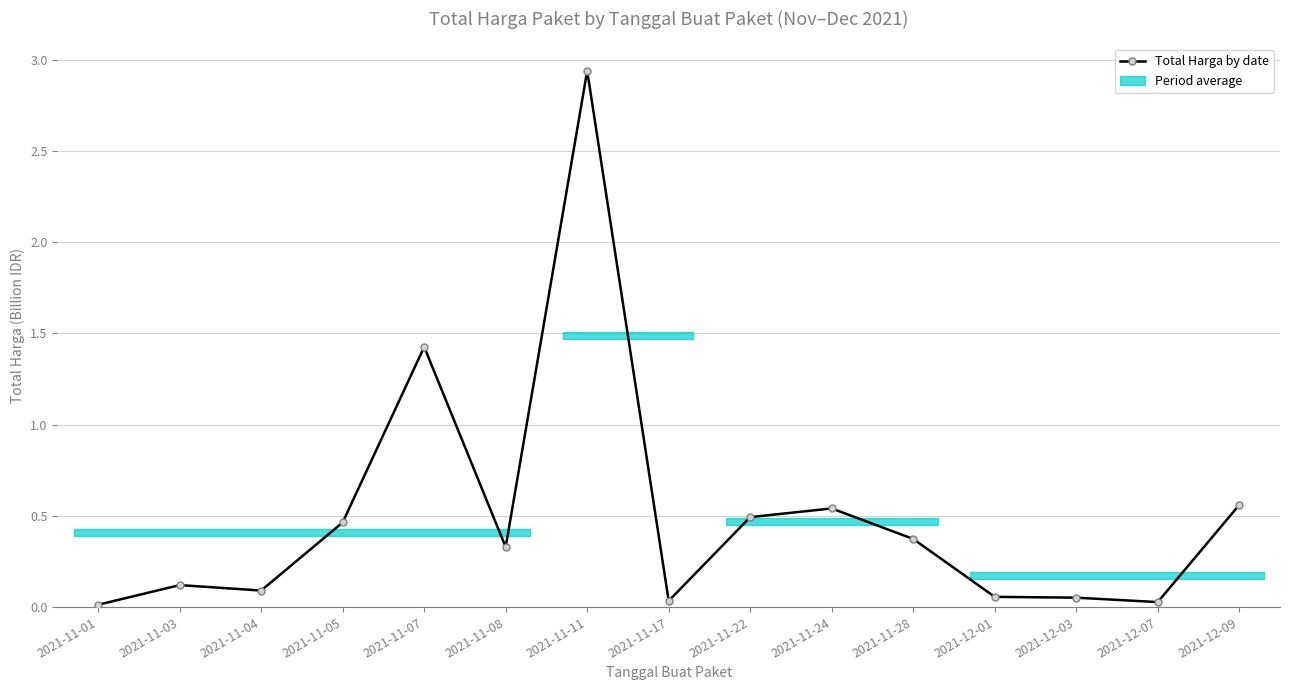

True or false: the data shows 0.0 at 2021-11-01.

False